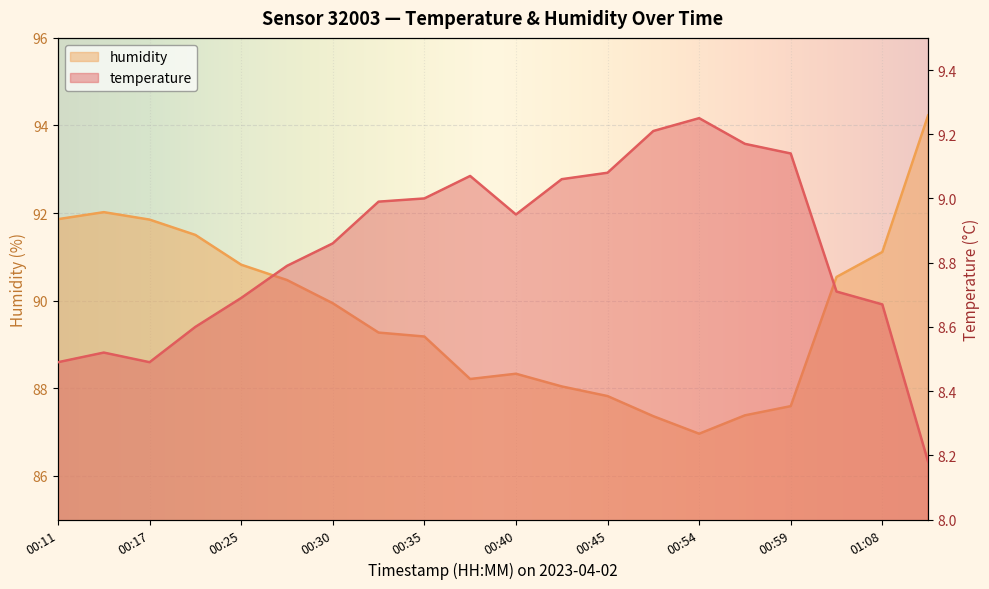

List the series in order of their peak value, highest first.

humidity, temperature